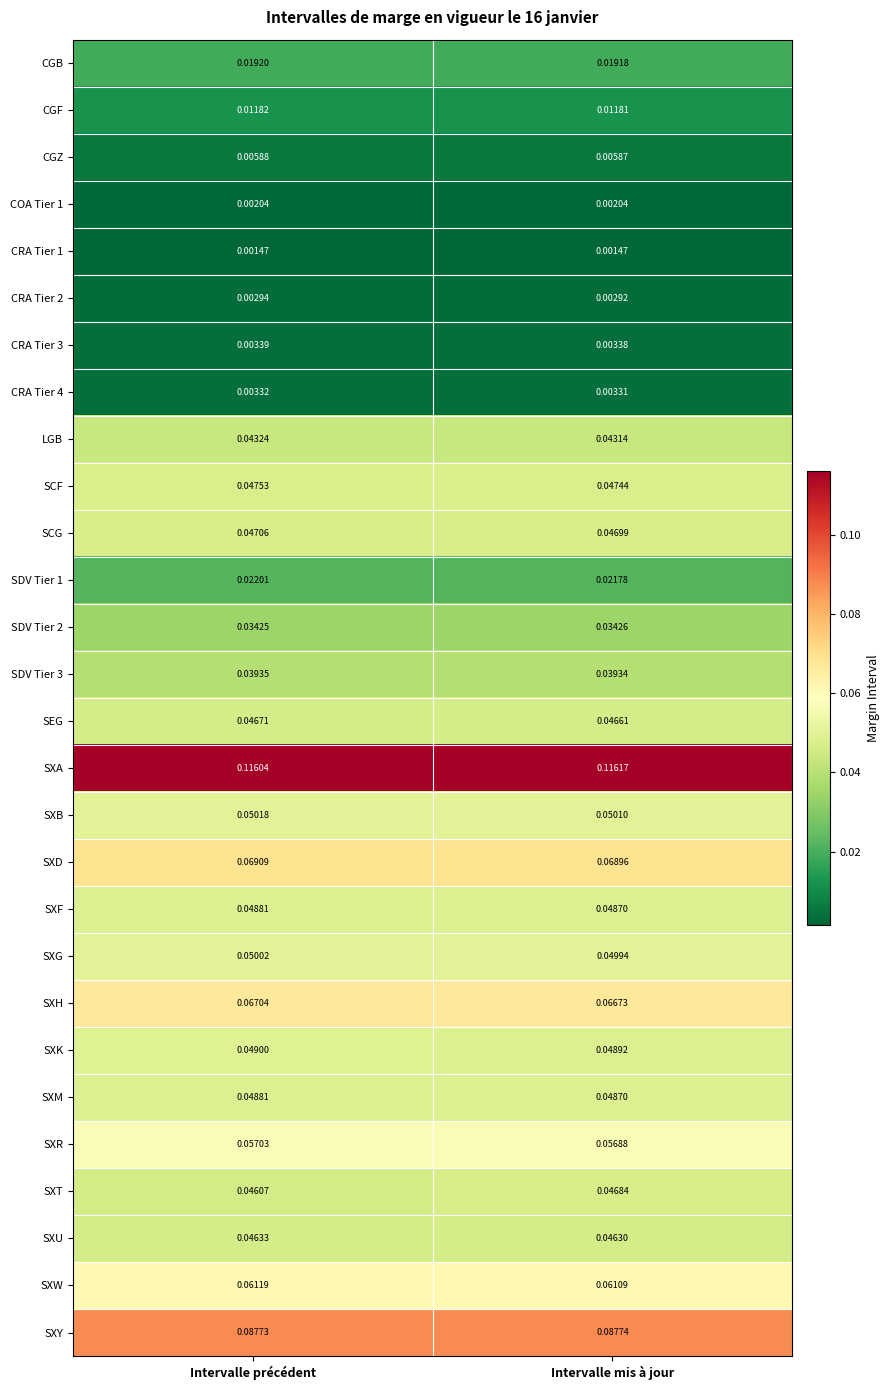

Which series has the largest range (max minus min)?

SXT